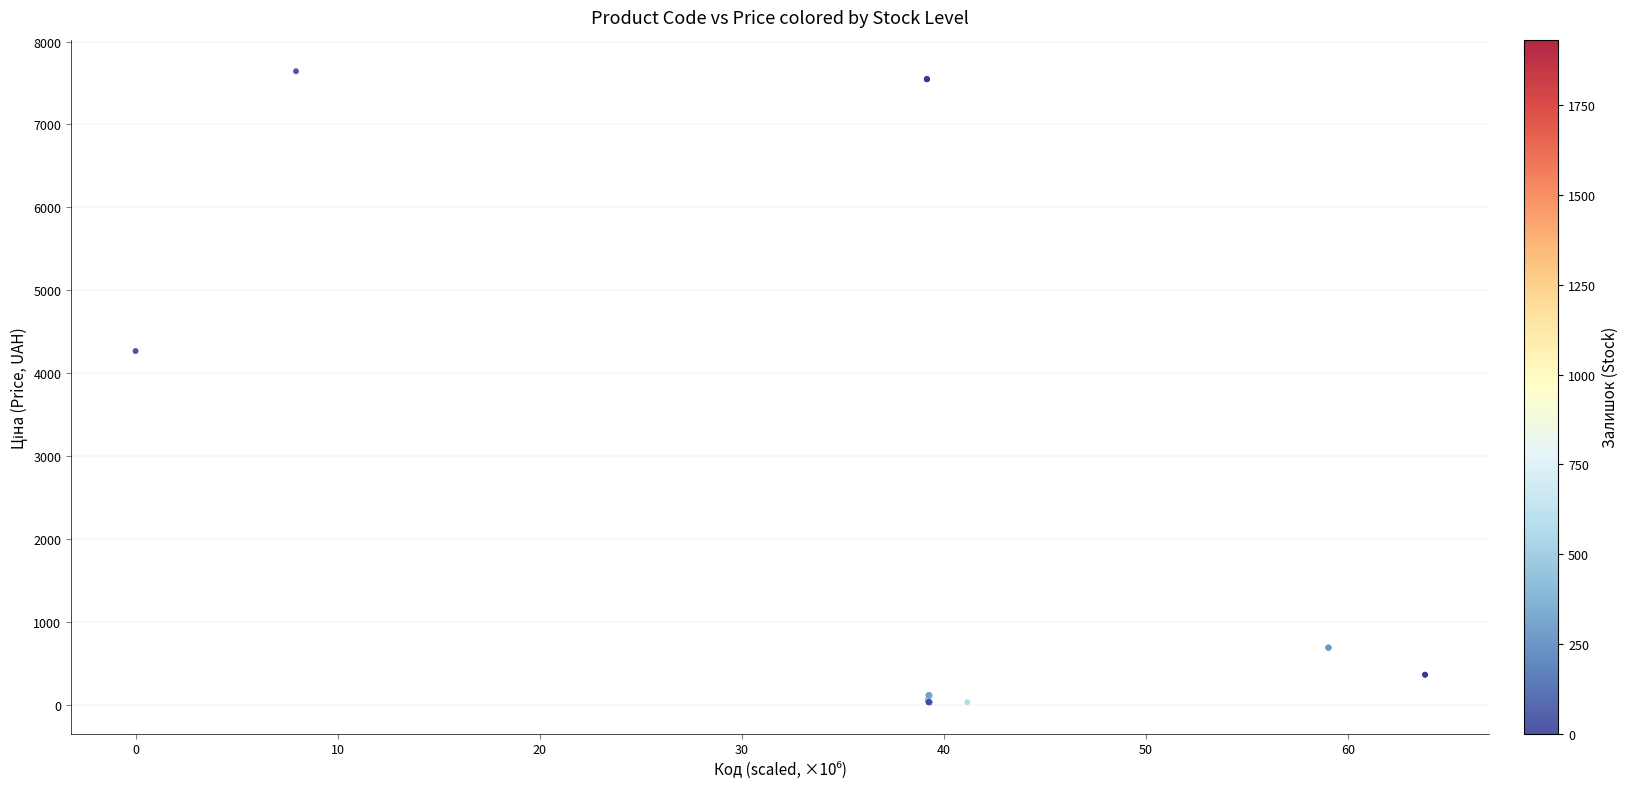

What Y value in the scatter plot is closest to 3836?

4266.8